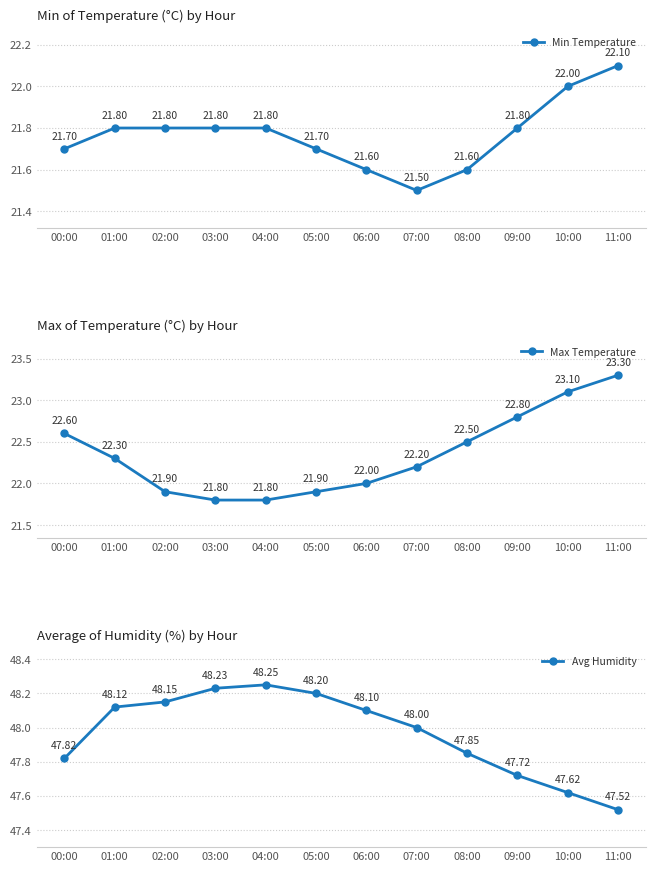

Reading left to right, extract all data points from this chart.

Min Temperature: 21.7	21.8	21.8	21.8	21.8	21.7	21.6	21.5	21.6	21.8	22.0	22.1
Max Temperature: 22.6	22.3	21.9	21.8	21.8	21.9	22.0	22.2	22.5	22.8	23.1	23.3
Avg Humidity: 47.8	48.1	48.1	48.2	48.2	48.2	48.1	48.0	47.9	47.7	47.6	47.5